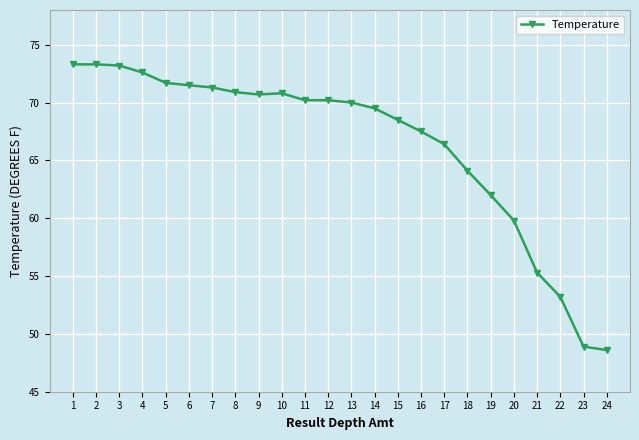

What is the difference between the second highest and minimum values?

24.7